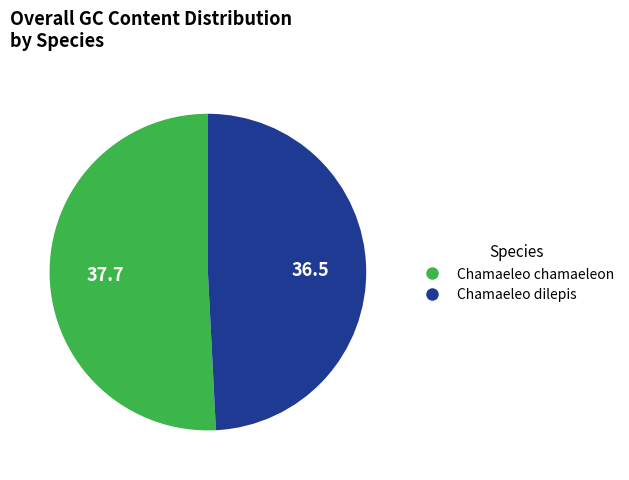

Which slice is the smallest?

Chamaeleo dilepis